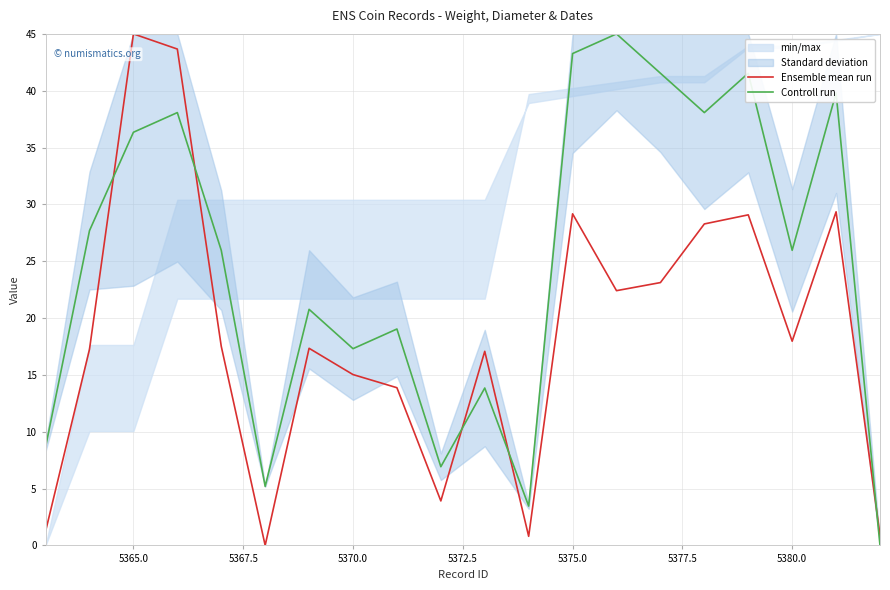

The Controll run series shows 2.2 at 5375.0. True or false?

False